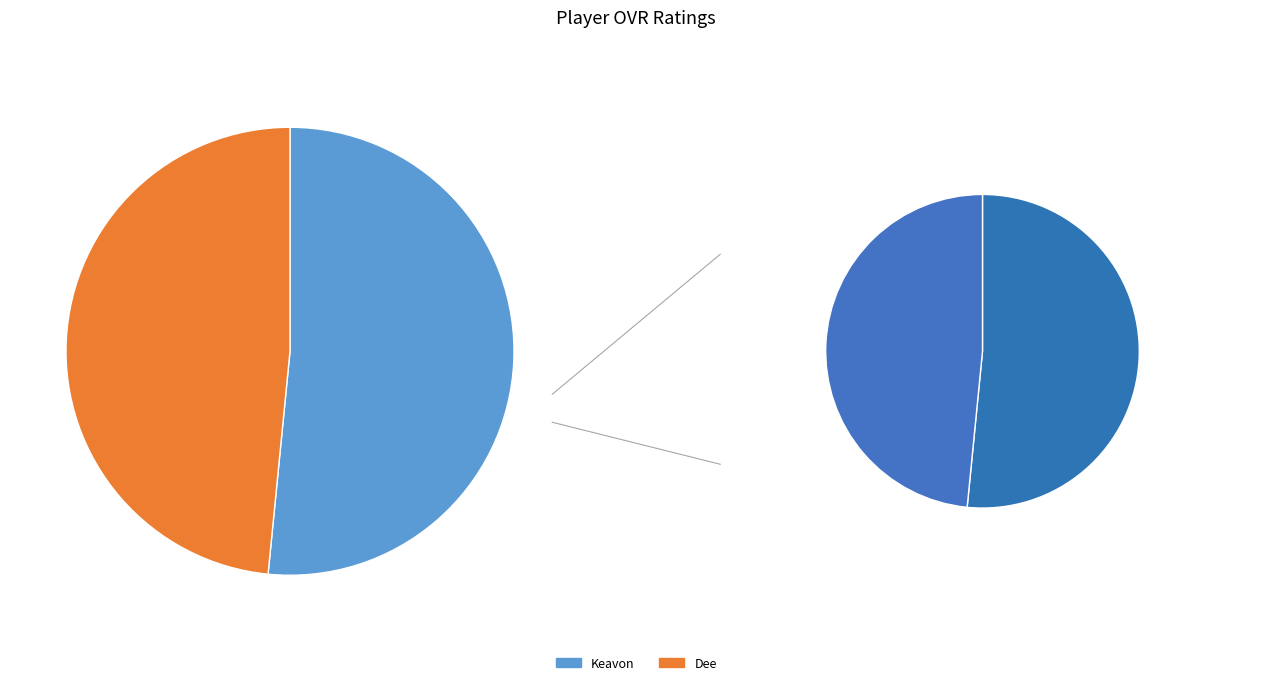

Rank the categories by value from lowest to highest.

Dee, Keavon